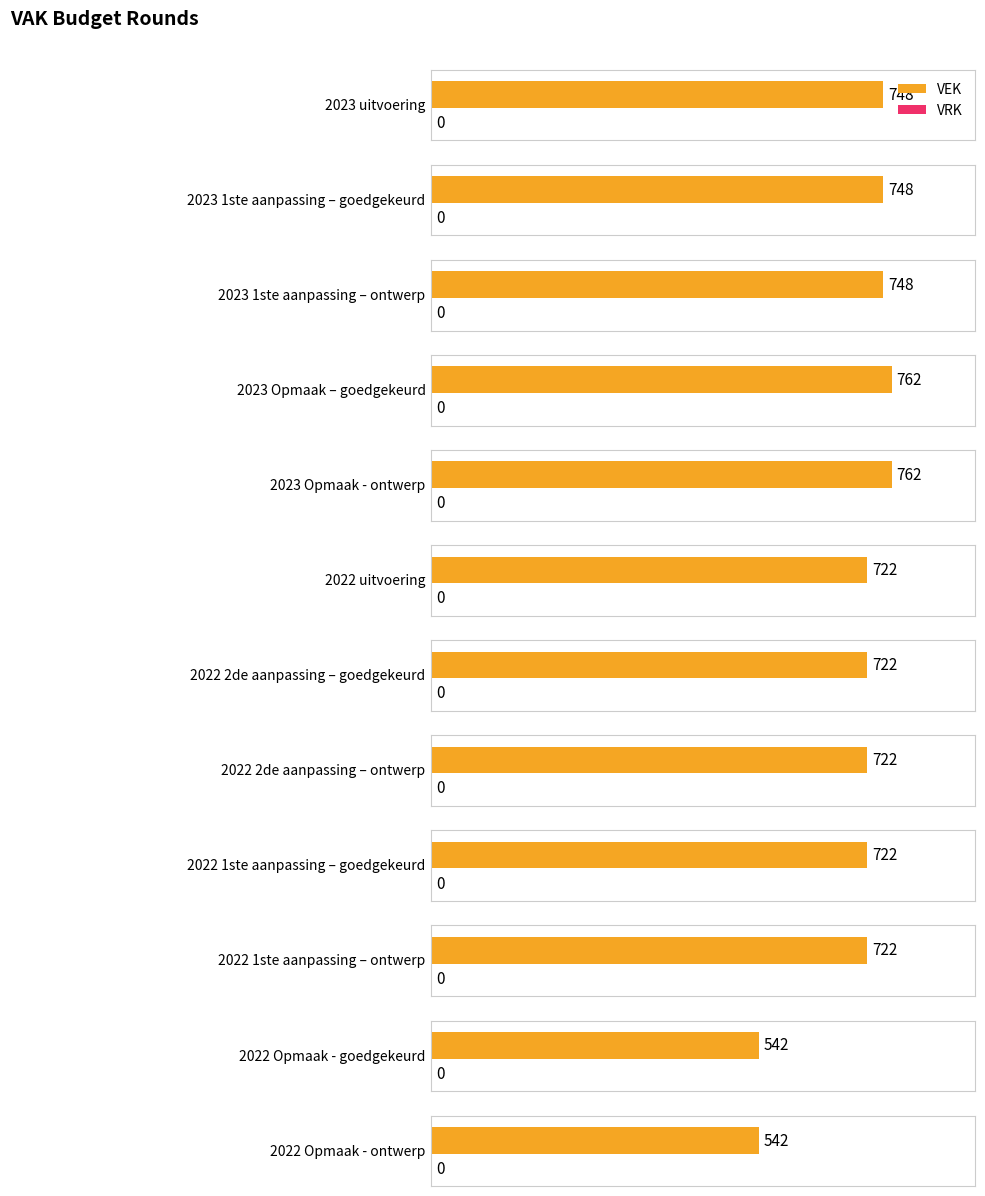

Which series has the largest total across all categories?

VEK